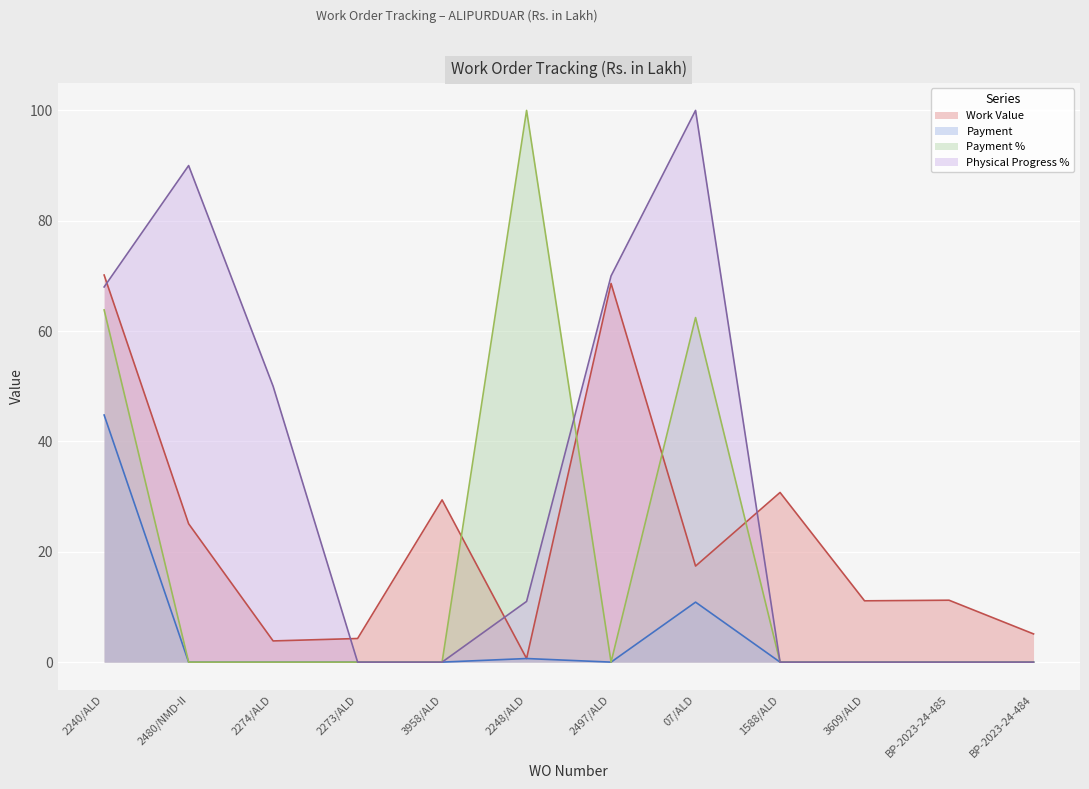

What is the difference between the maximum and minimum values in the Work Value series?

69.5